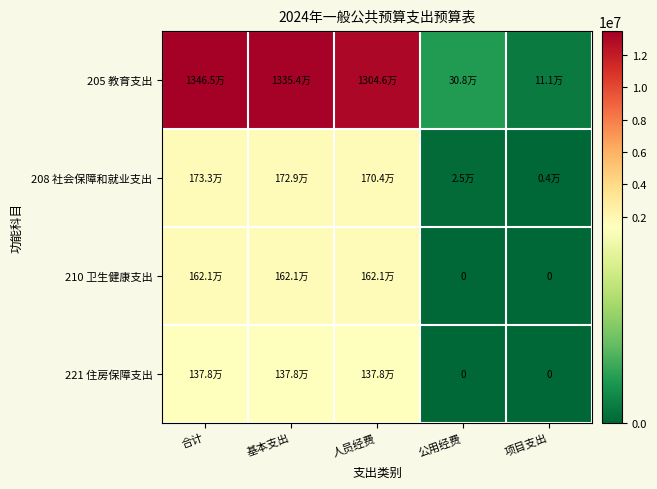

At which label is 208 社会保障和就业支出 closest to 868484?

人员经费